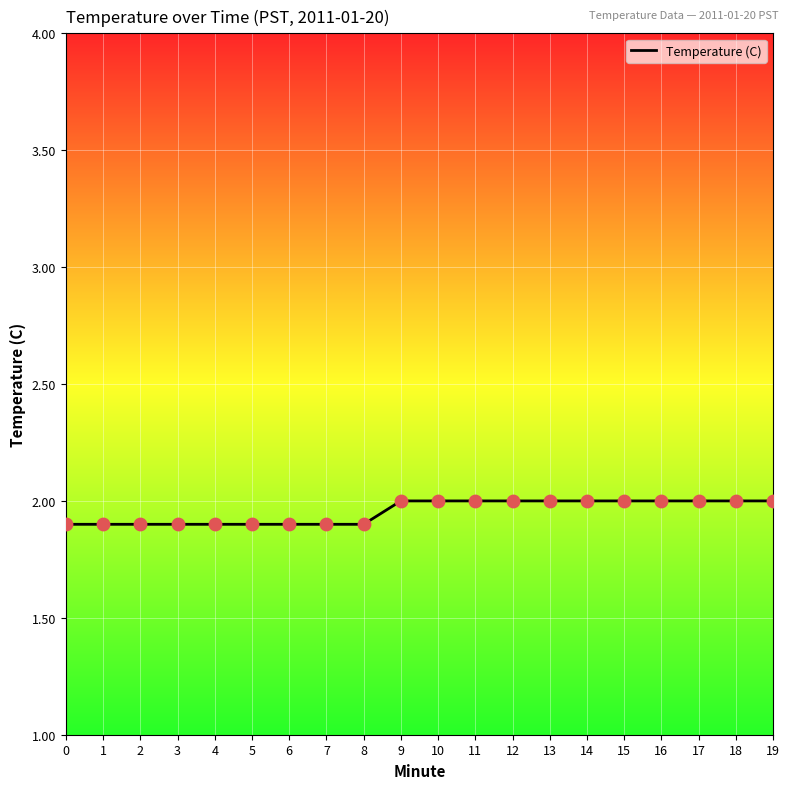

What is the change in value from 4 to 9?

+0.1